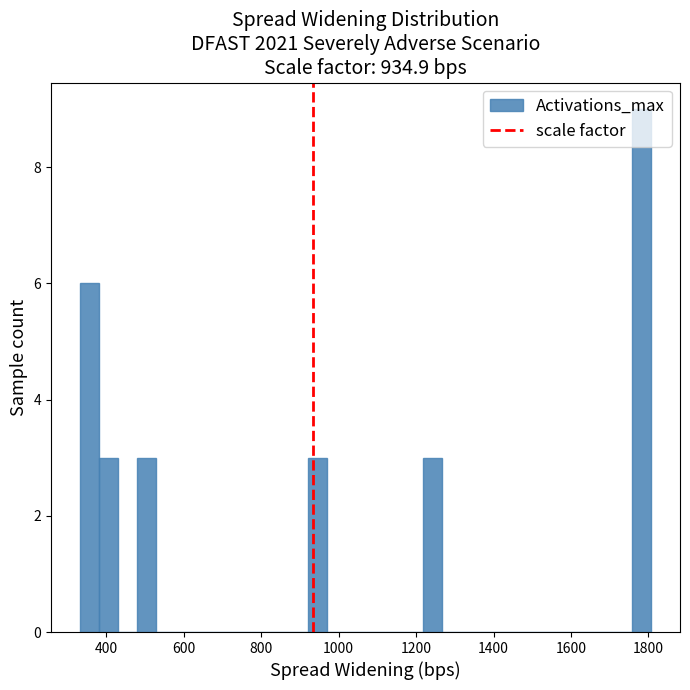

Around what value on the x-axis is the tallest bar? Give the approximate position of its centre, as read against the axis.

1780